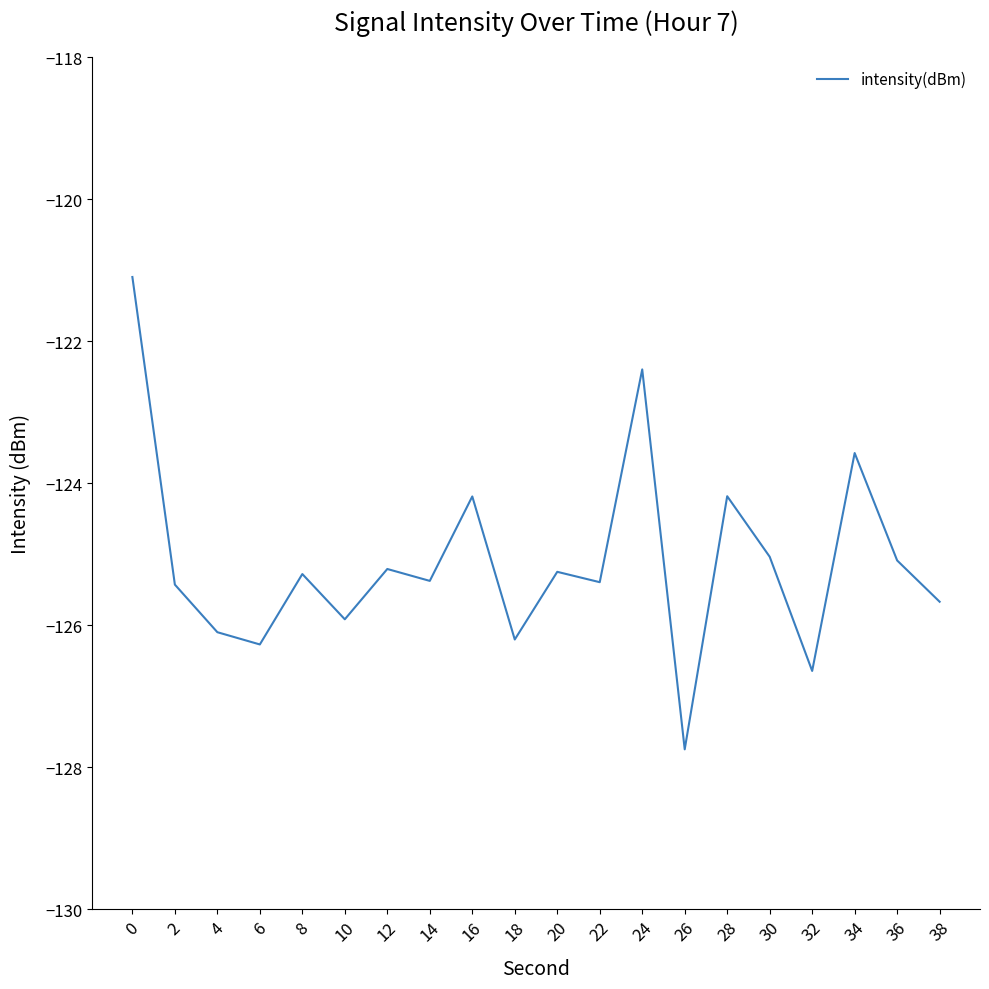

At which category does the data reach its first local valley?

6